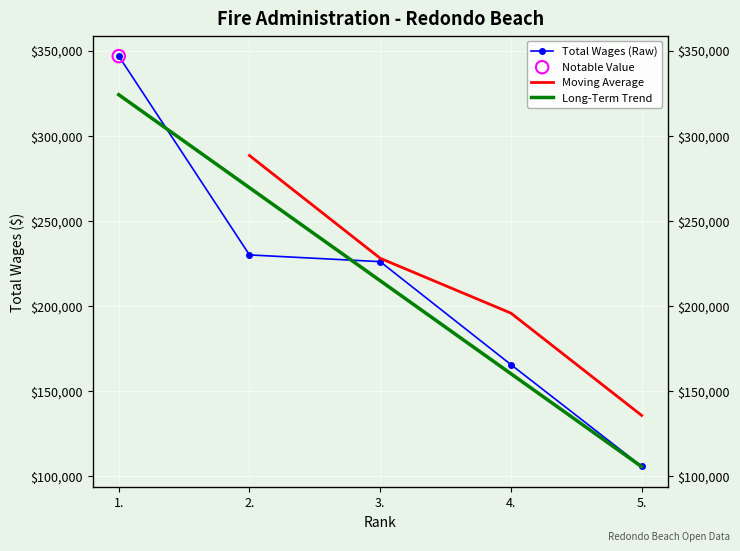

Between 1. and 4., which is larger?

1.